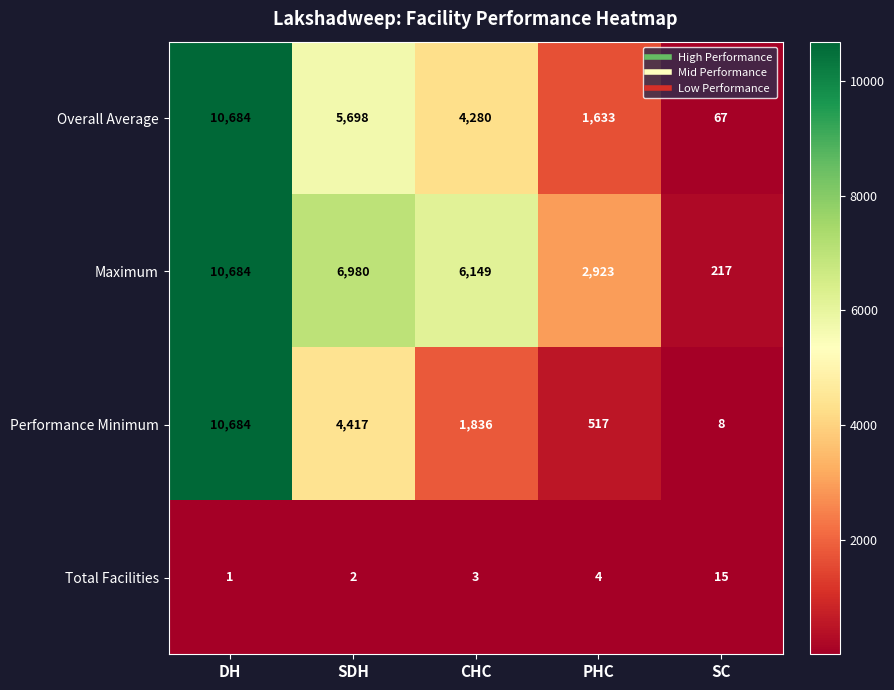

What is the approximate value of Overall Average at PHC, to the nearest 50?

1650